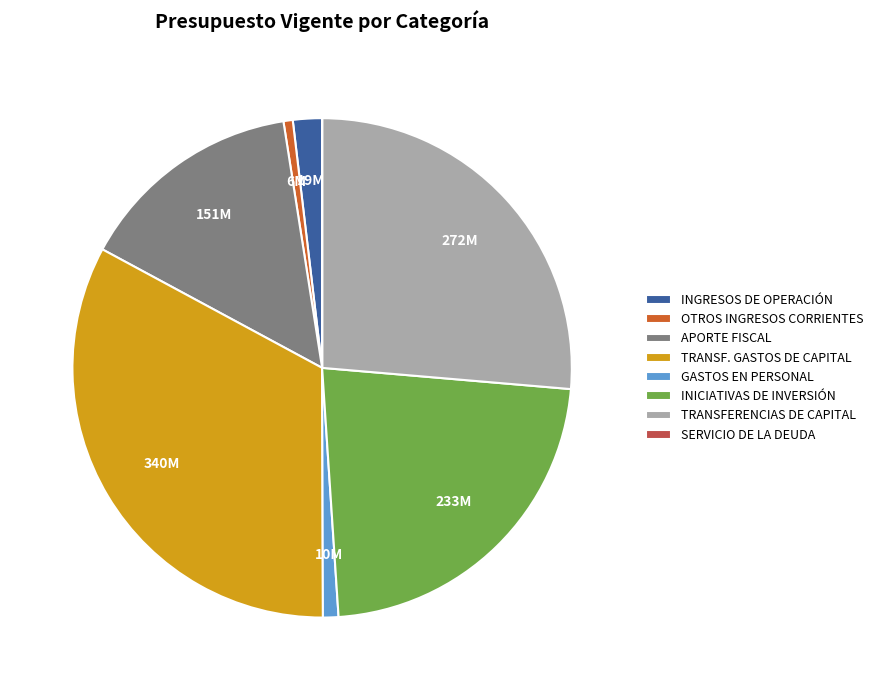

What is the largest slice in the pie chart?

TRANSF. GASTOS DE CAPITAL